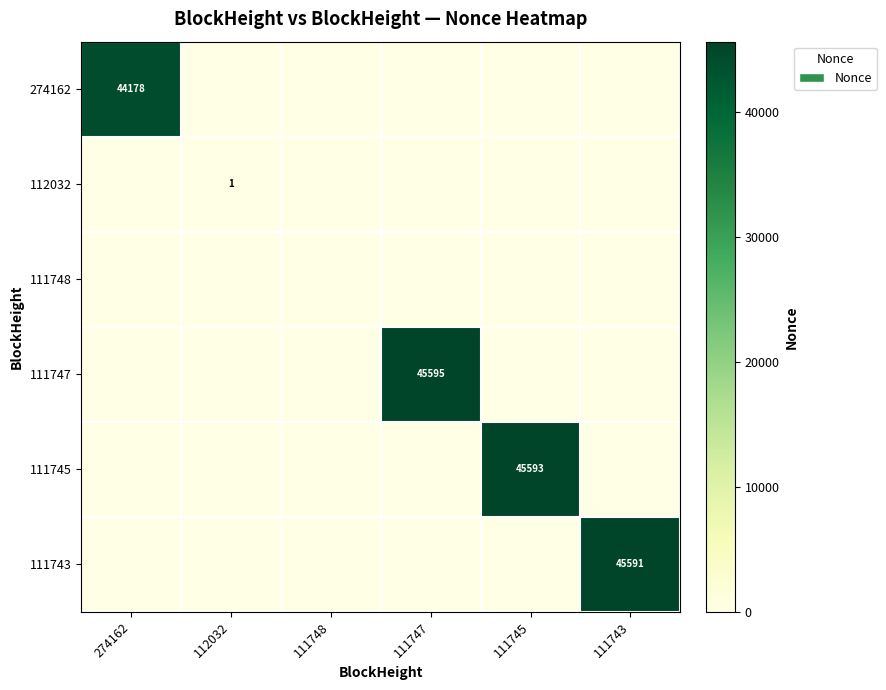

The value of 111745 at 111745 is 45593. True or false?

True